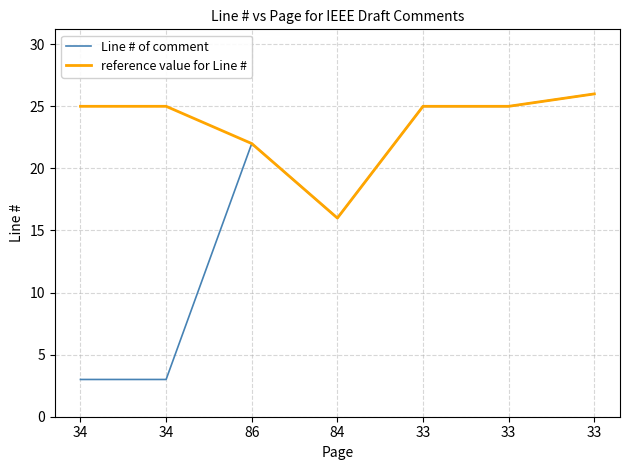

What are all the series names shown in the legend?

Line # of comment, reference value for Line #